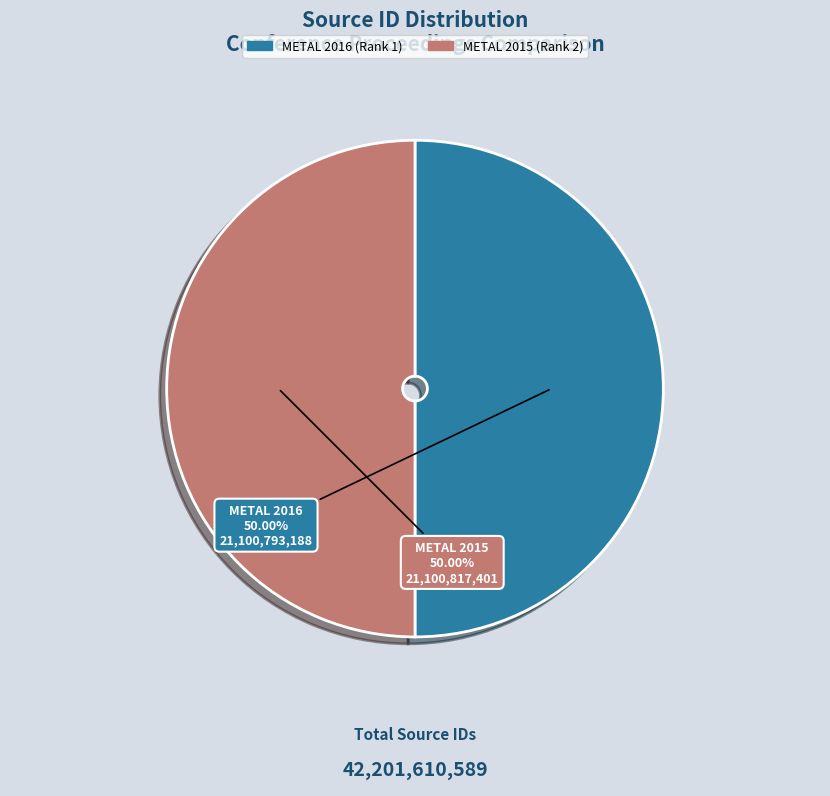

Which category has the biggest portion of the pie?

METAL 2015 - 24th International Conference